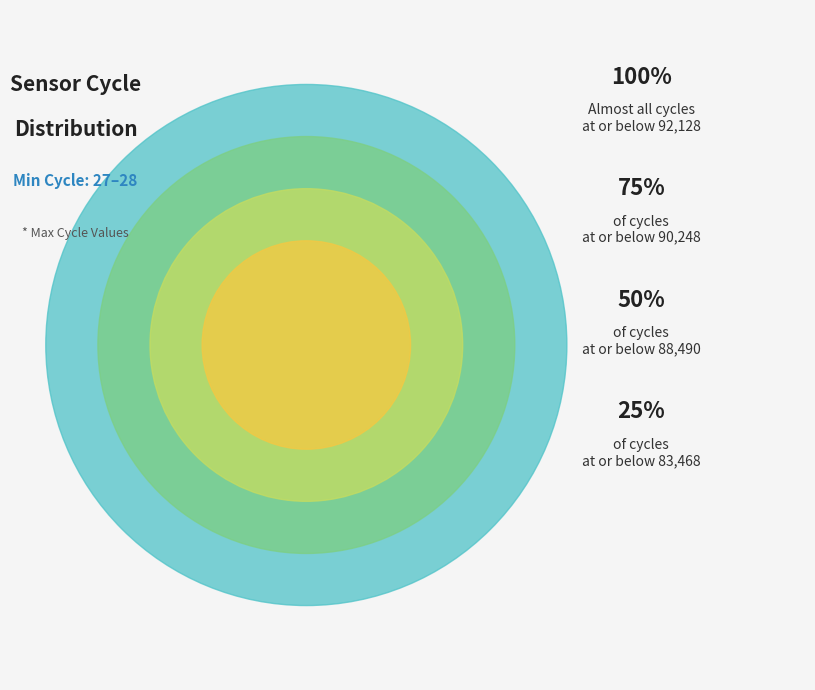

Between 28 and 28, which is larger?

28